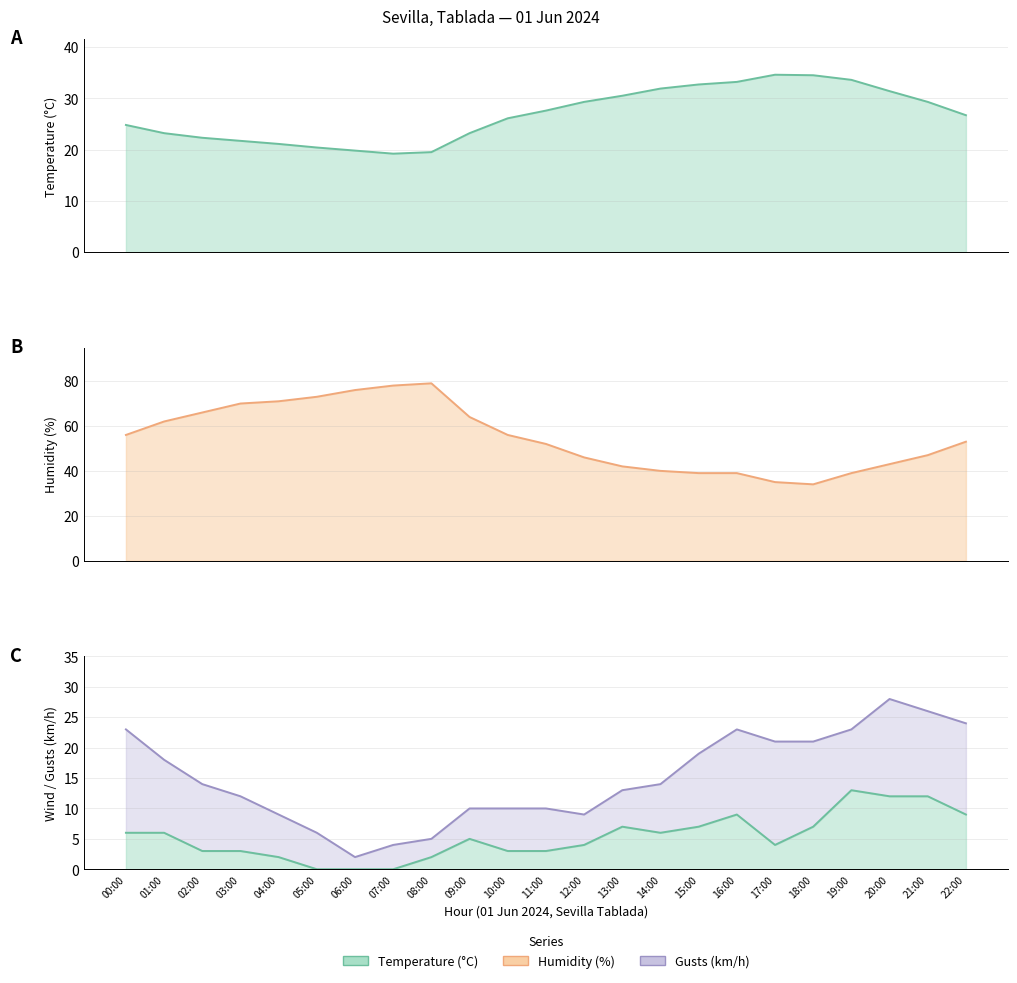

True or false: Temperature (°C) and Wind Speed (km/h) cross at least once.

False